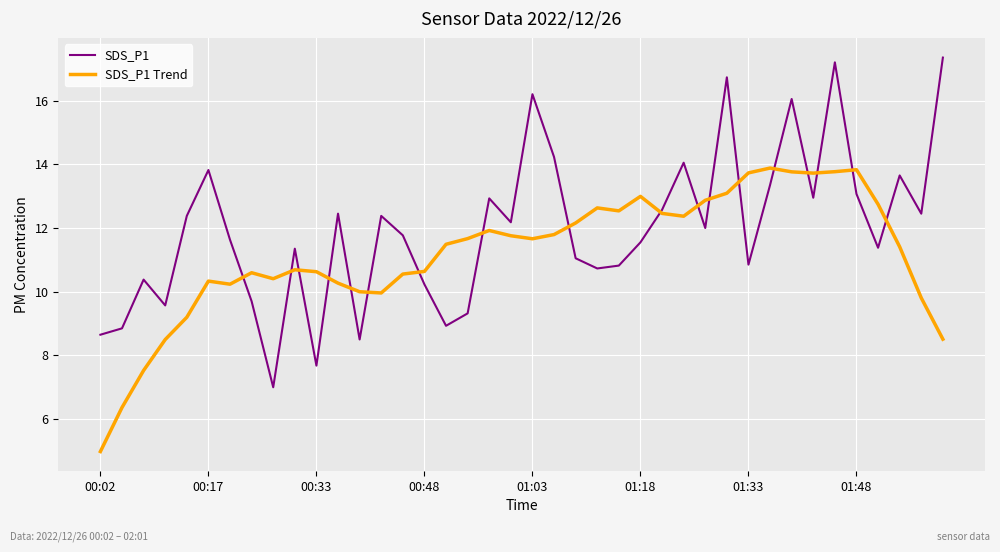

What is the minimum value shown in the chart?

5.0